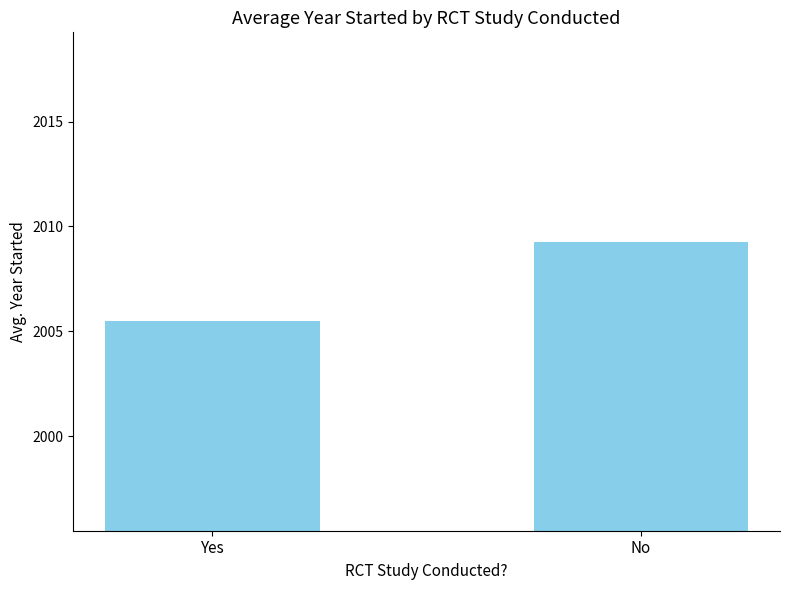

How many data points does each series have?

2